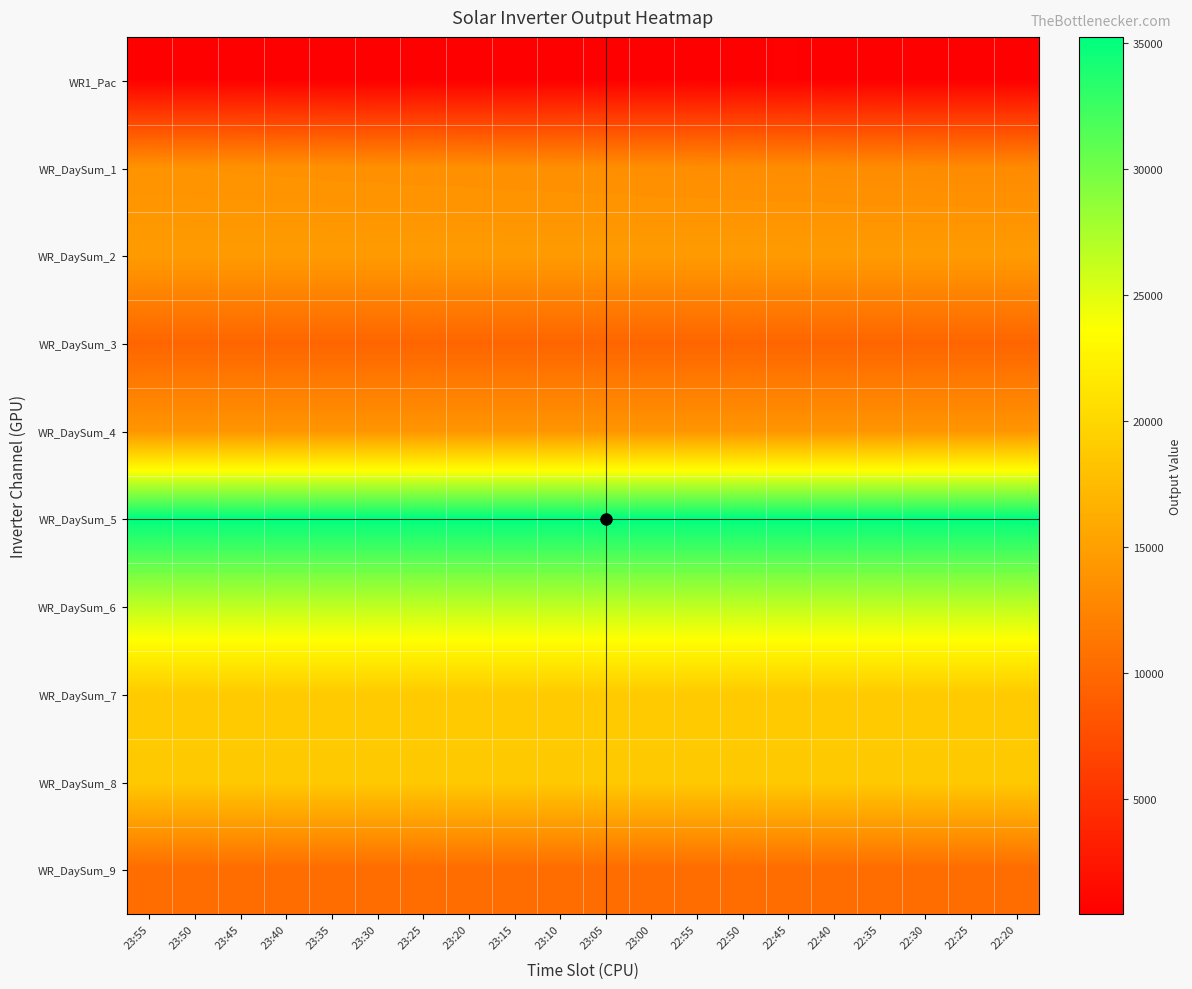

At how many categories does at least one series exceed 2797?

20